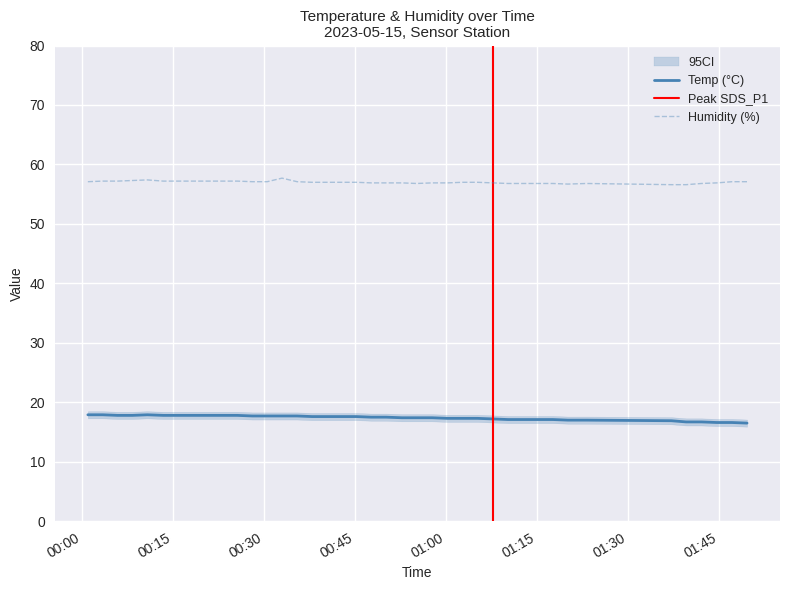

Rank the series at 2023/05/15 00:30:33 from highest to lowest value.

Humidity, Temp